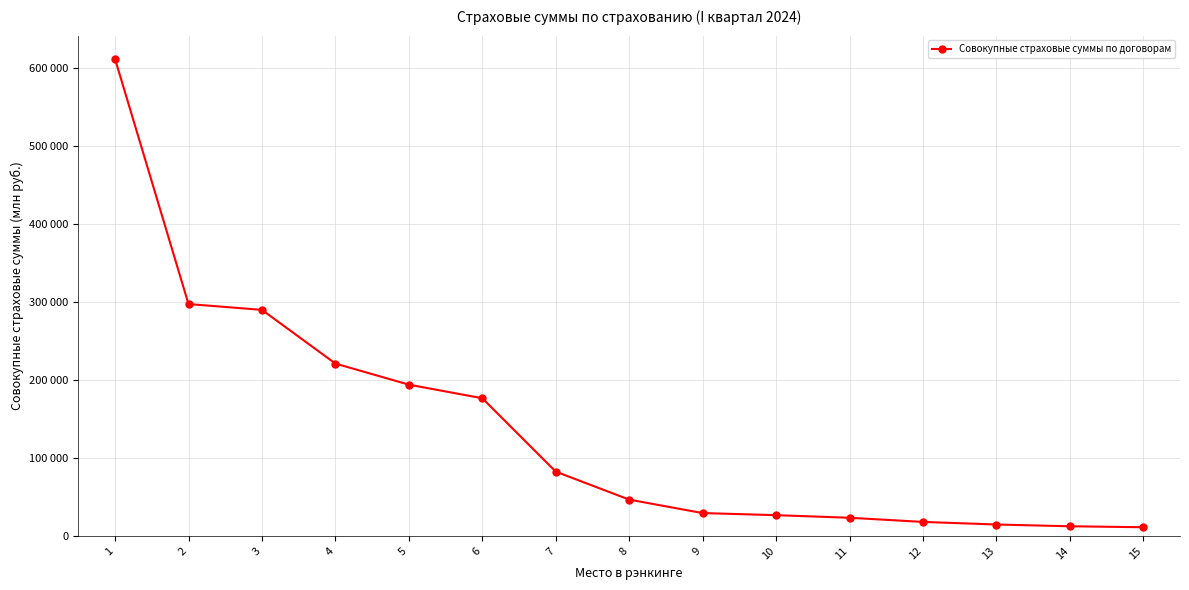

Reading left to right, what are all the values shown in this chart?

611742.5	297437.5	289955.0	221087.5	194047.5	176607.5	82452.5	46557.5	29290.0	26602.5	23260.0	17945.0	14620.0	12362.5	11115.0